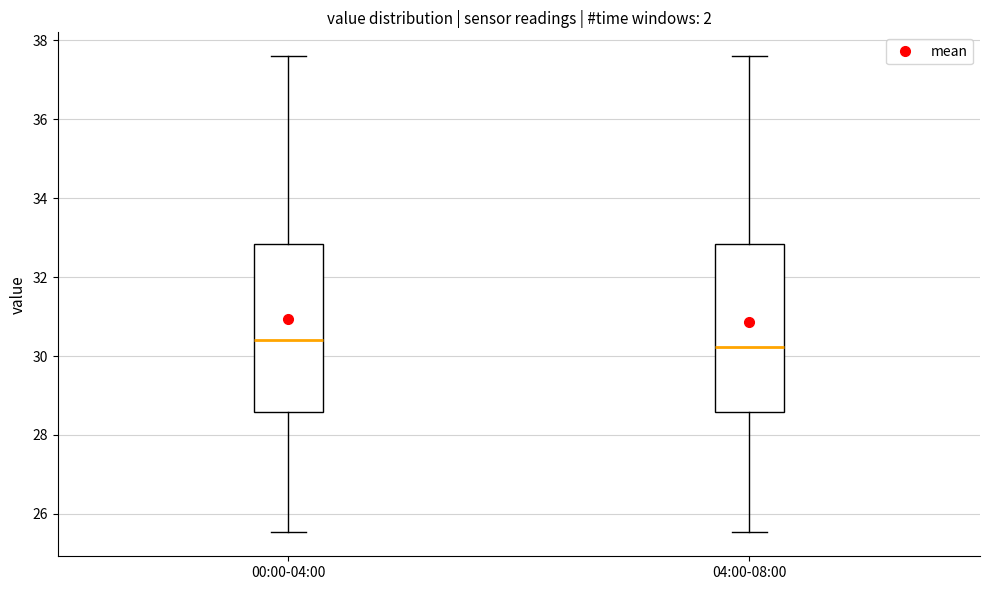

Where does the lower whisker of the box for 00:00-04:00 end on the y-axis? The values are not printed on the chart, so give them approximately, as read against the axis.

25.6